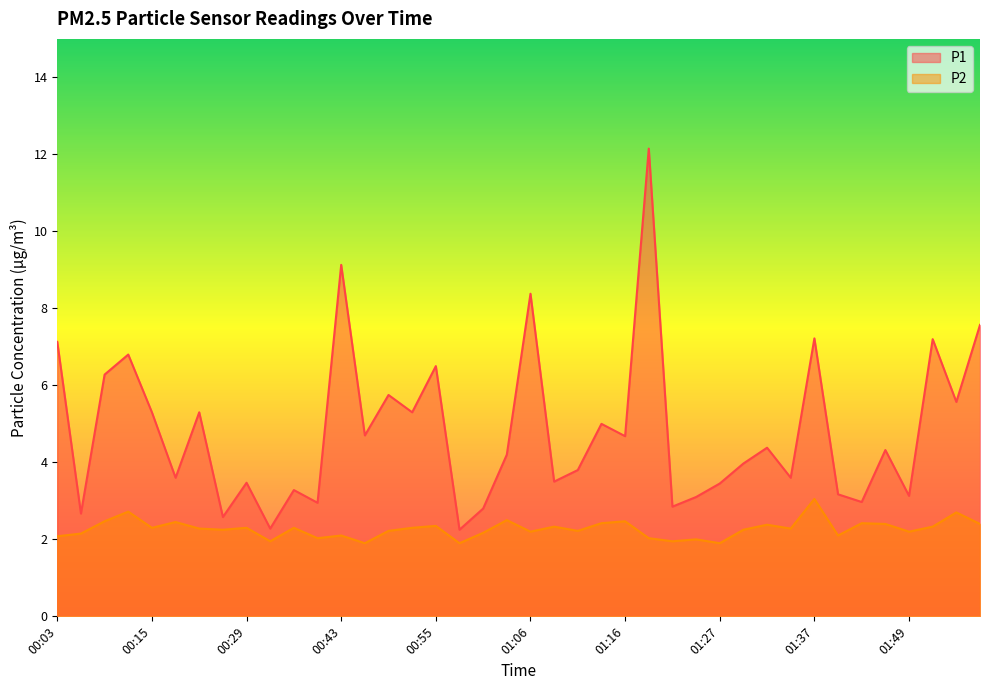

Where is P1 nearest to the value 7?

00:03